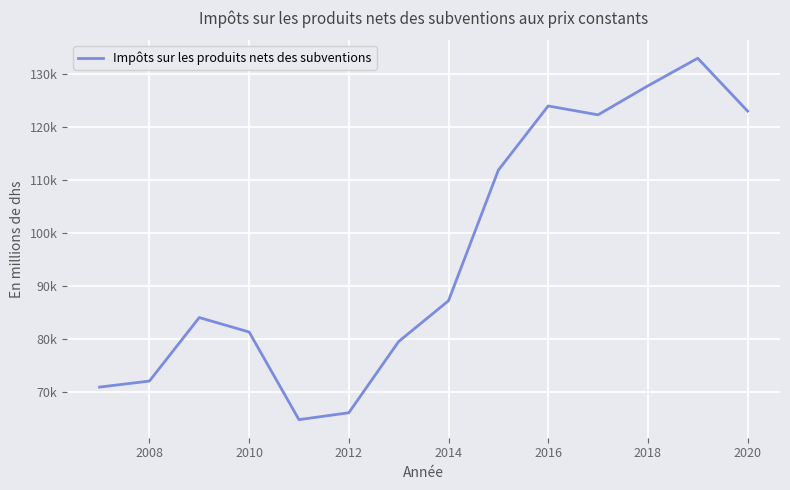

Does the chart have visible grid lines?

Yes